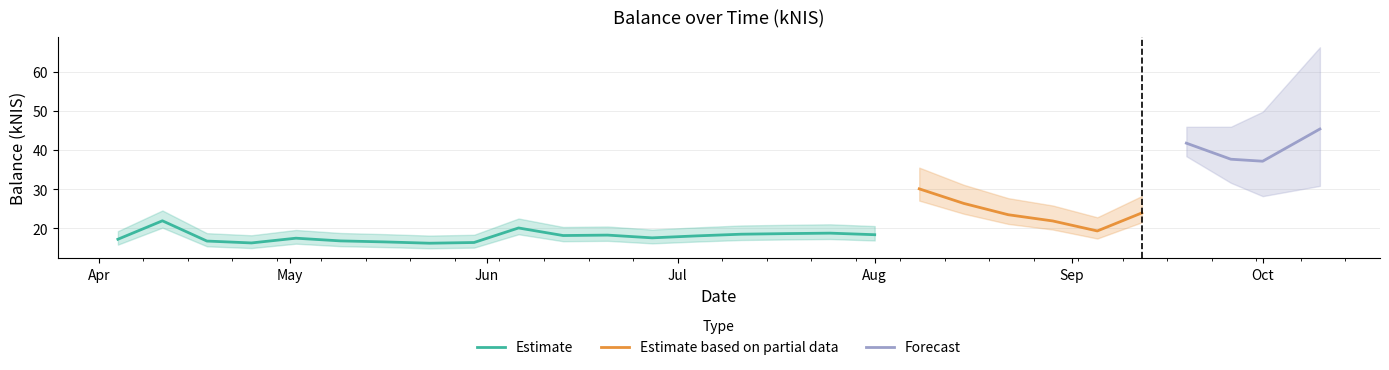

Does the chart have visible grid lines?

Yes